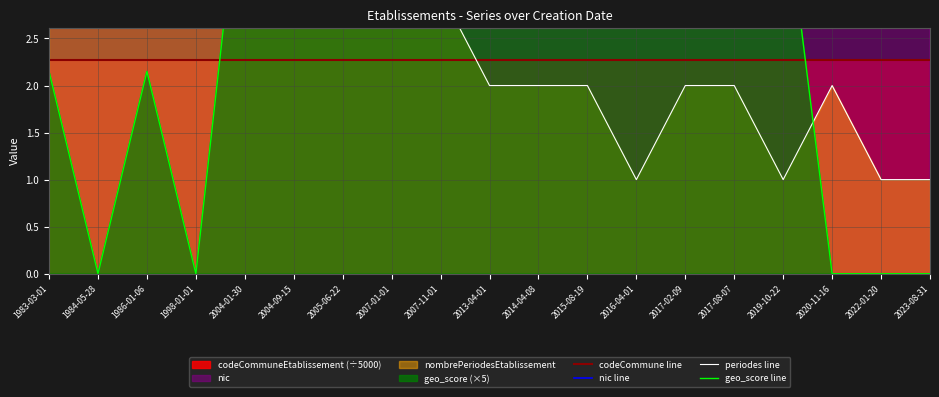

Where is the first local minimum for periodes line?

2016-04-01